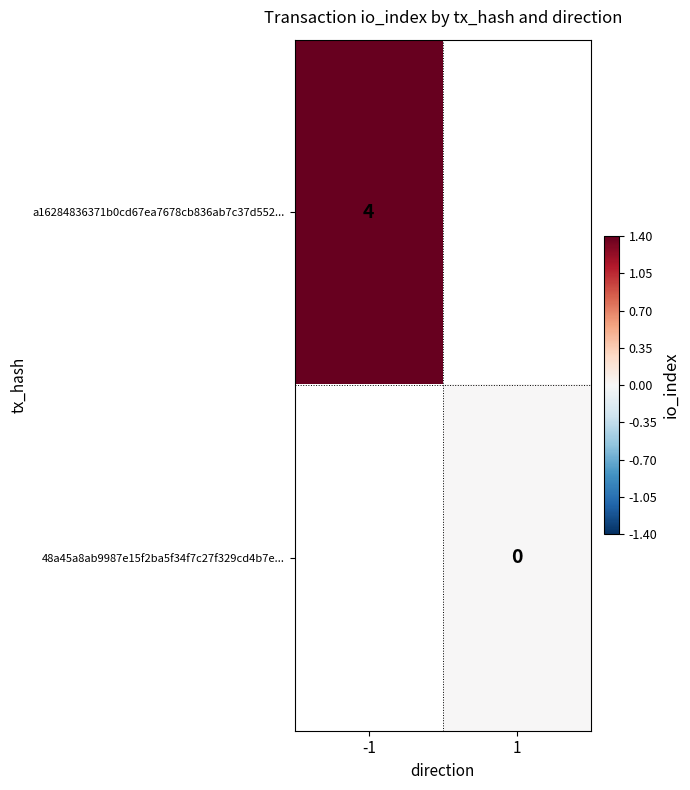

The value of a16284836371b0cd67ea7678cb836ab7c37d552... at -1 is 4. True or false?

True